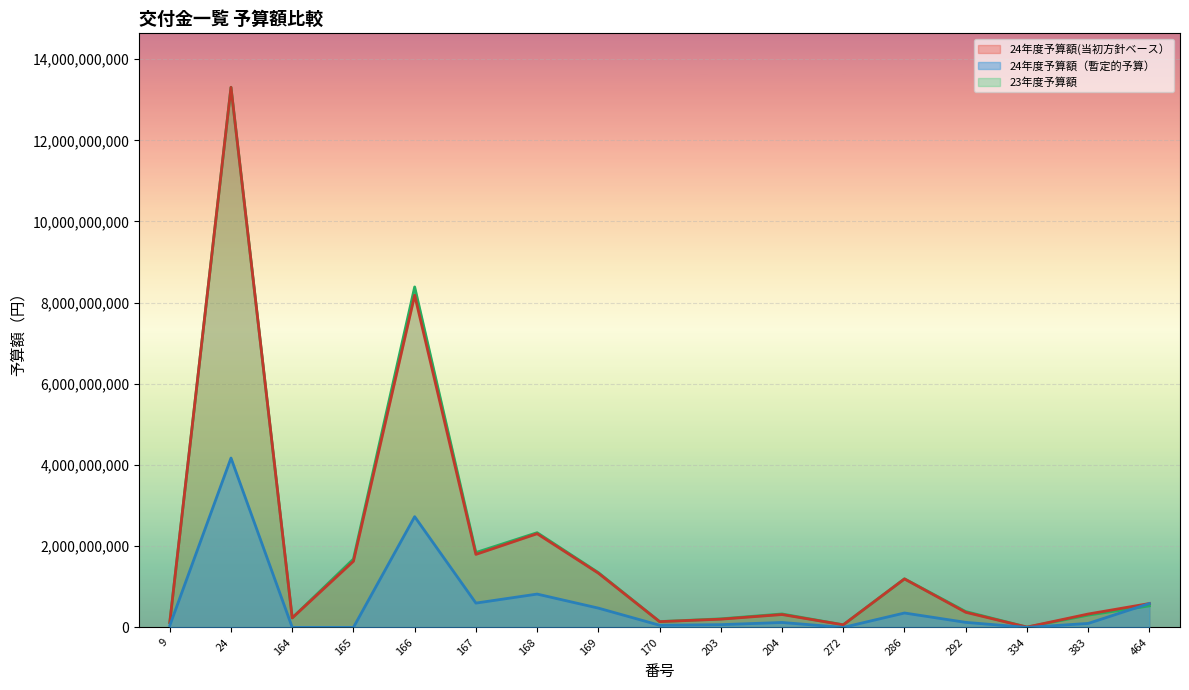

Is it true that 24年度予算額（暫定的予算） equals 67478000 at 203?

True